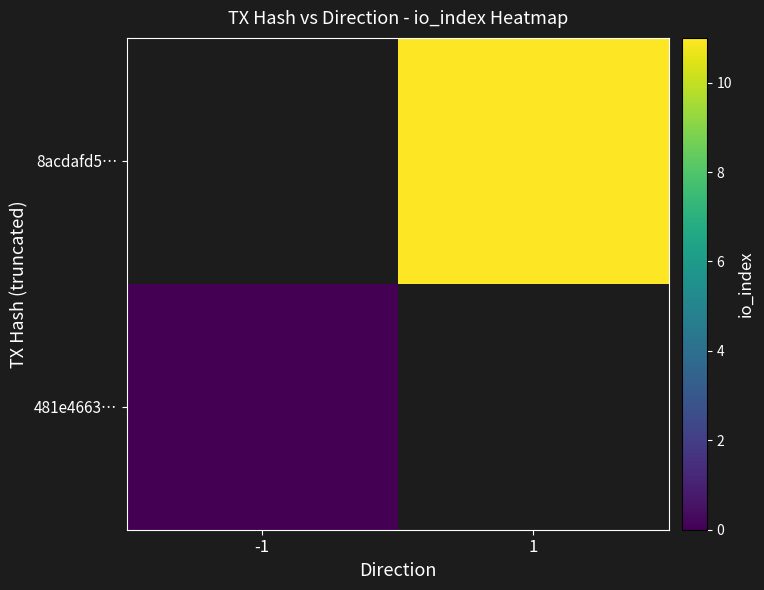

Rank the series at 1 from highest to lowest value.

481e4663…, 8acdafd5…